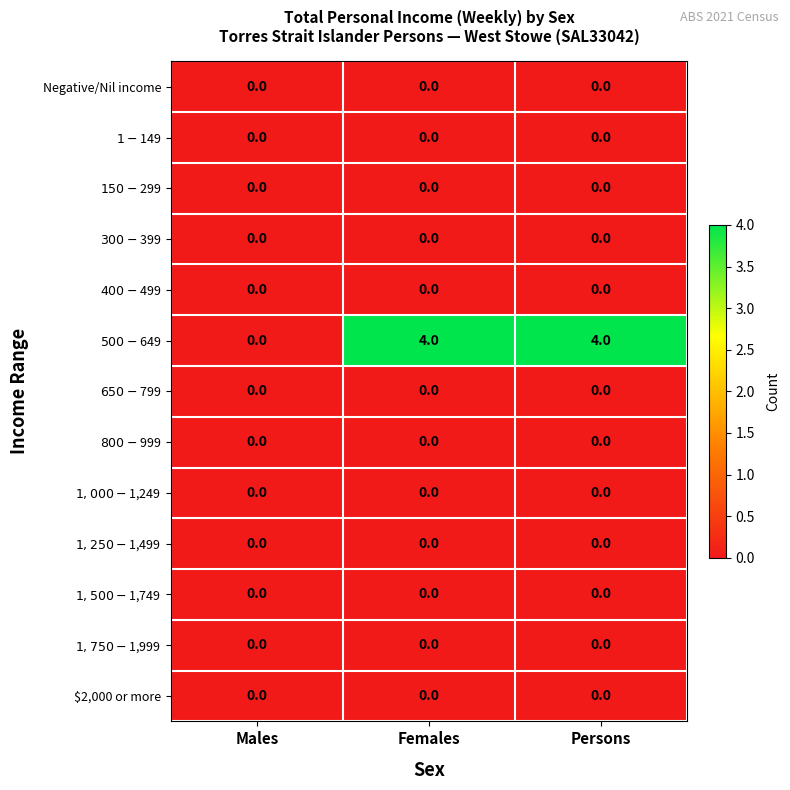

What is the total value across all series at Persons?

4